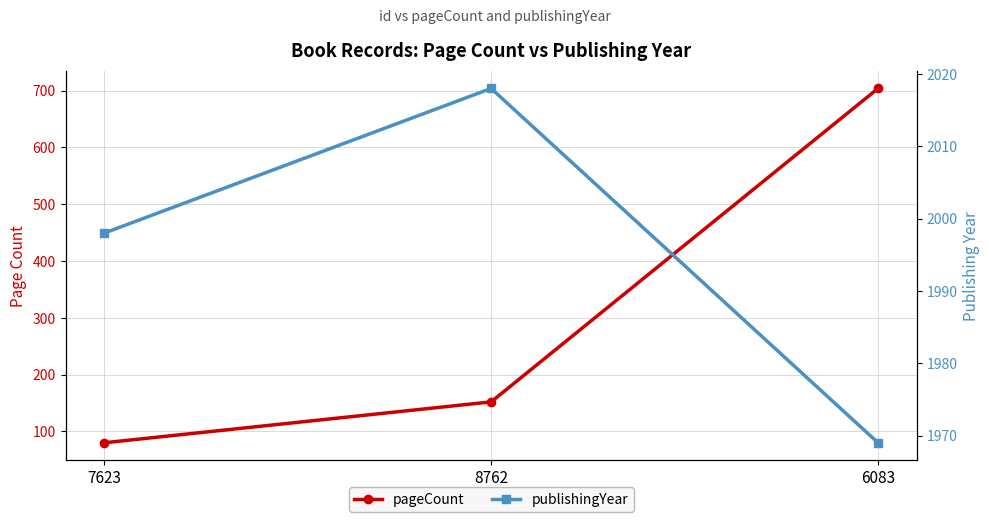

What is the label of the 1st point from the right?

6083